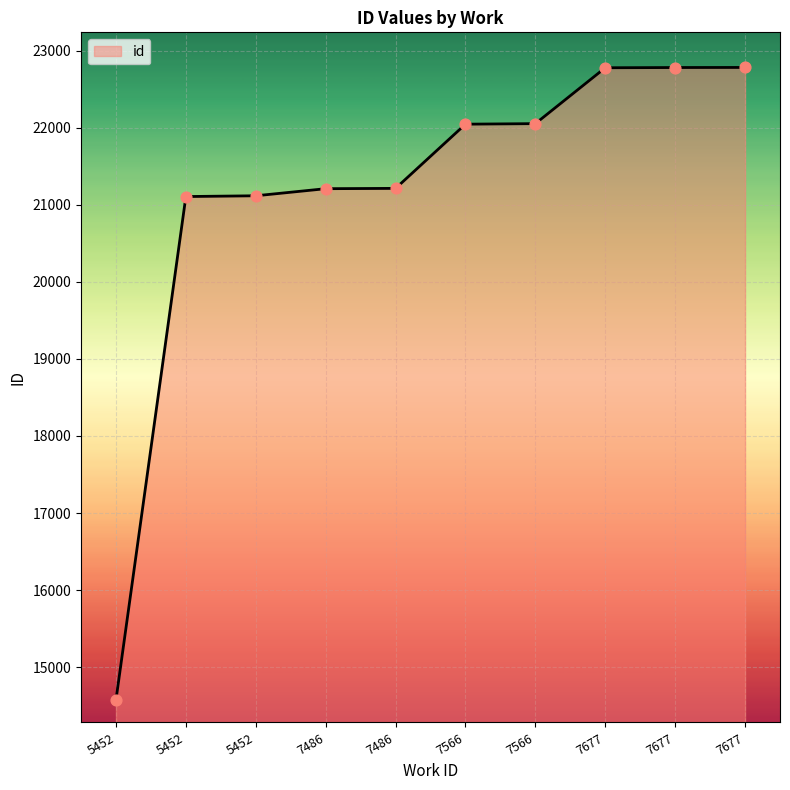

What is the ratio of the value at 7486 to the value at 7677?

0.9